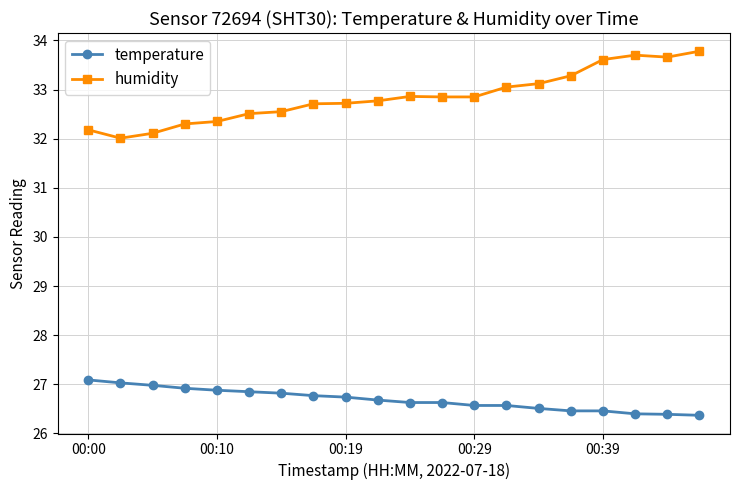

True or false: temperature and humidity intersect in this chart.

False